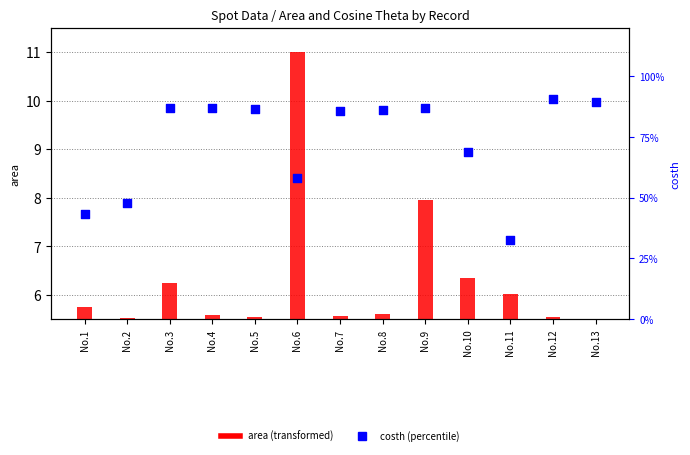

Which series reaches the maximum Y coordinate?

area (transformed)